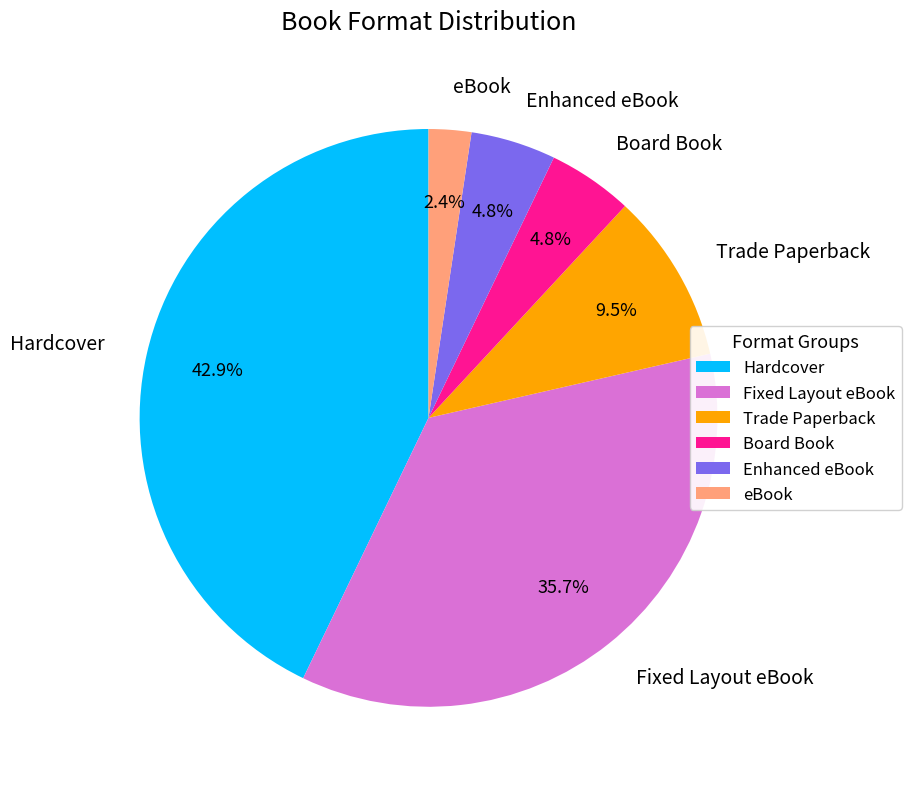

Does any single category account for the majority?

No